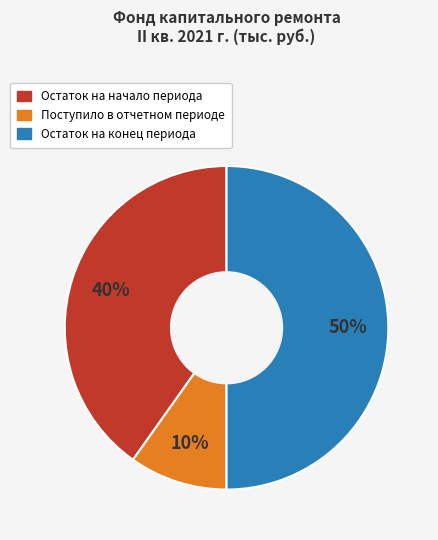

To the nearest percent, what is the average slice percentage?

33%